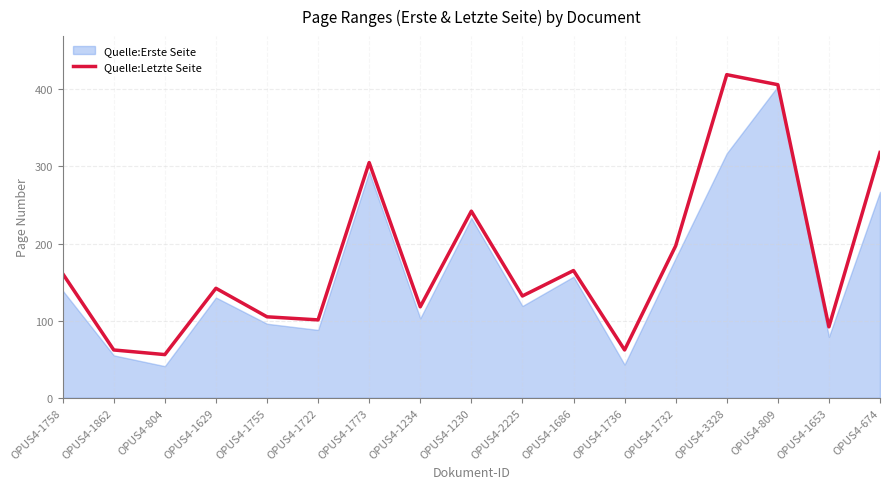

The Quelle:Letzte Seite series shows 197 at OPUS4-1732. True or false?

True